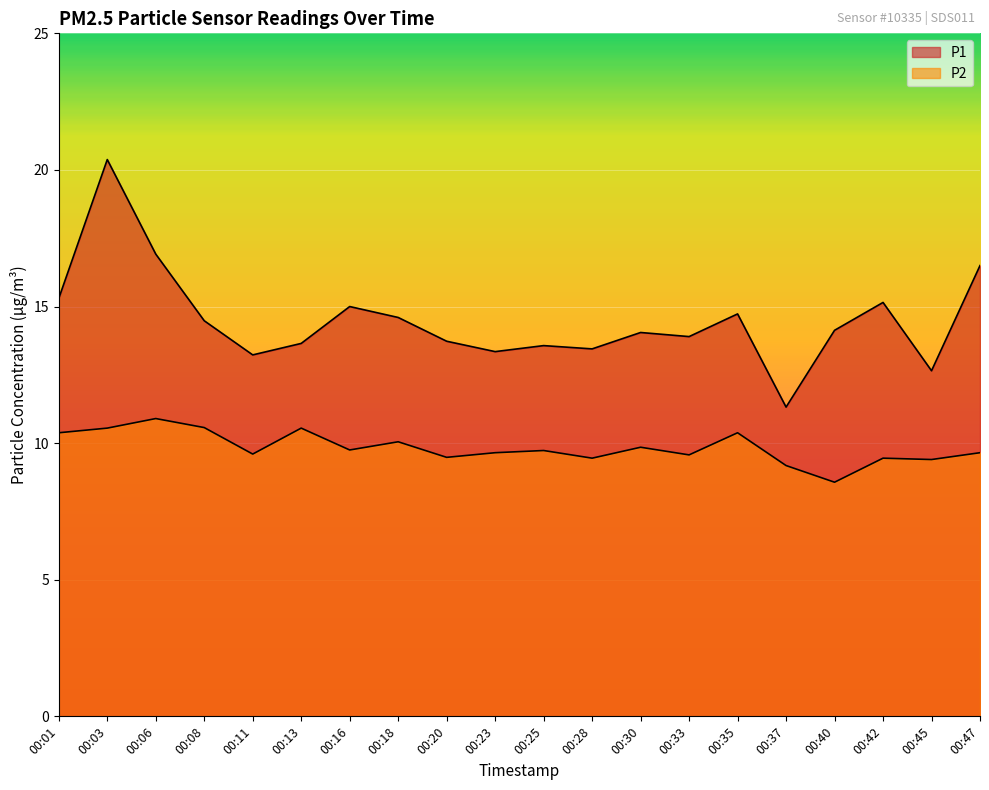

Which series has the widest spread of values?

P1